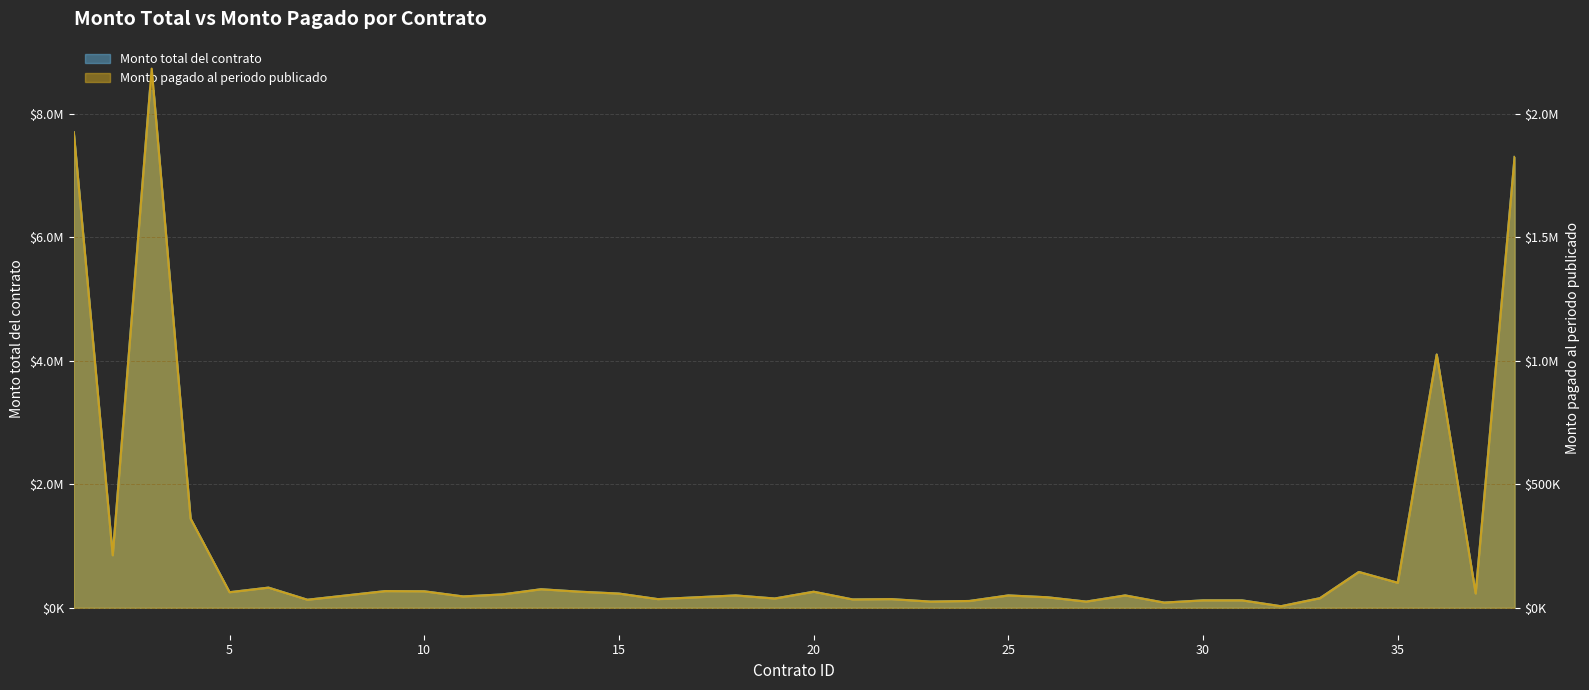

True or false: Monto total del contrato has a value of 46083.9 at 33.

False